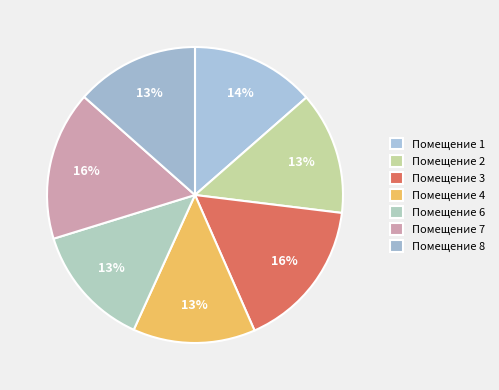

Rank the categories by value from lowest to highest.

2, 4, 6, 8, 1, 7, 3